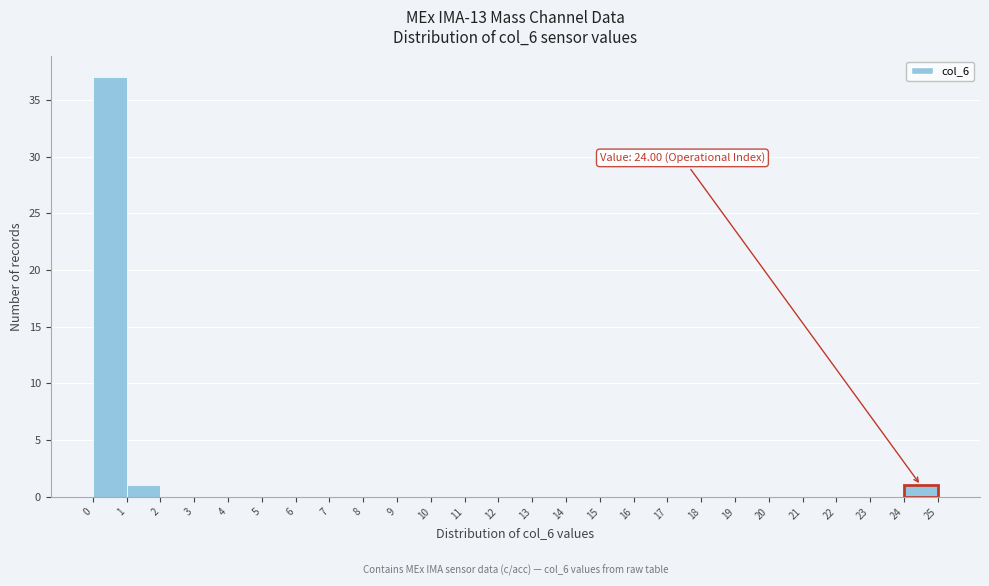

Which range on the x-axis has the tallest bar?

0 to 1